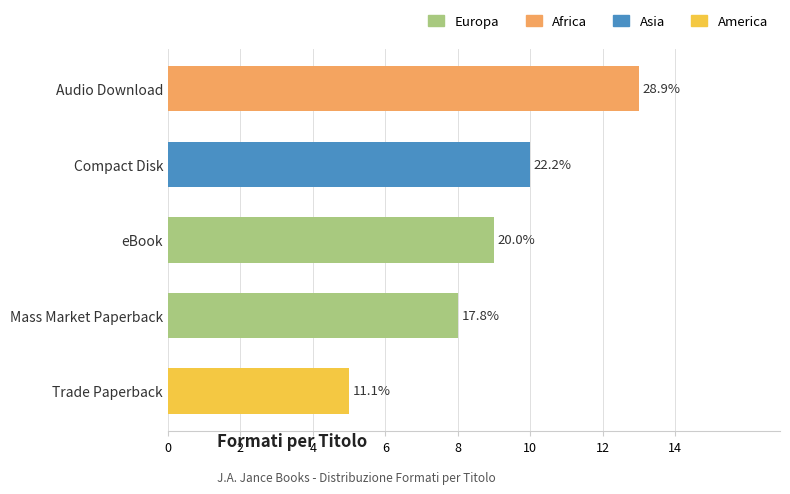

List the labels in order of value, largest first.

Audio Download, Compact Disk, eBook, Mass Market Paperback, Trade Paperback